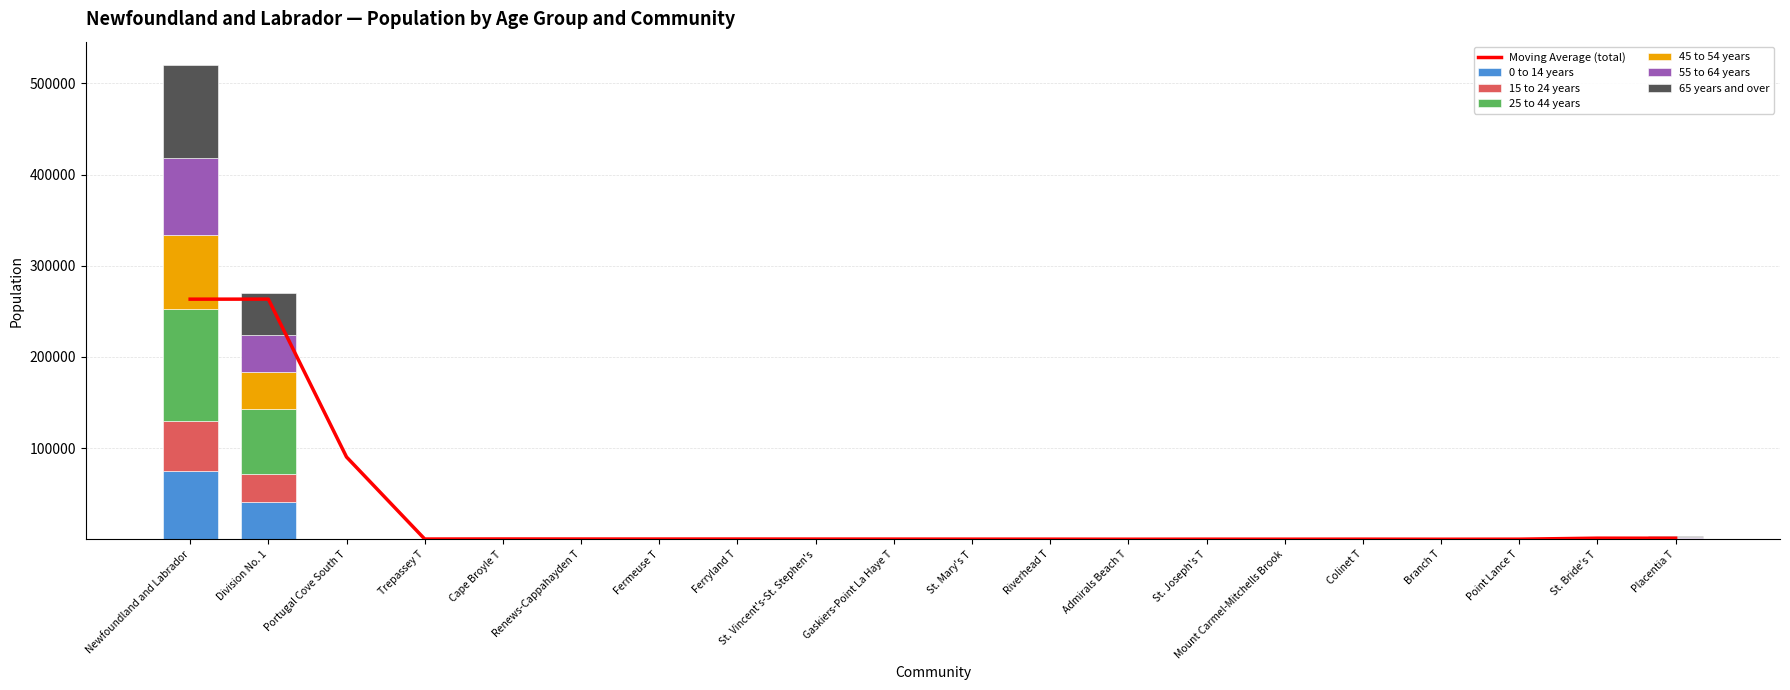

What is the minimum value shown in the chart?

5